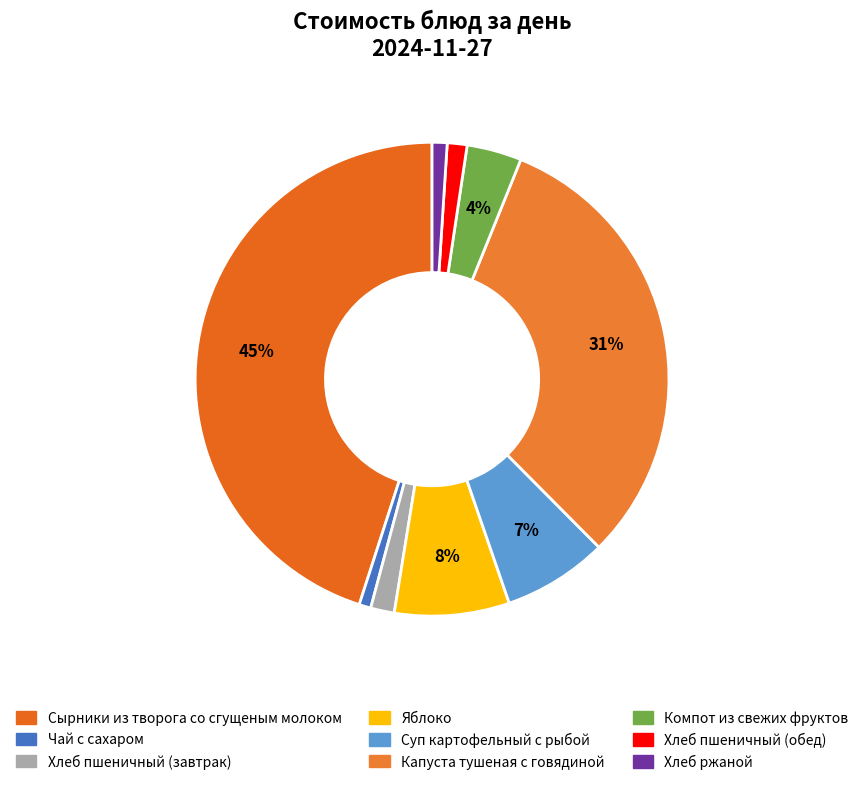

The Хлеб пшеничный (обед) slice represents 7% of the pie. True or false?

False